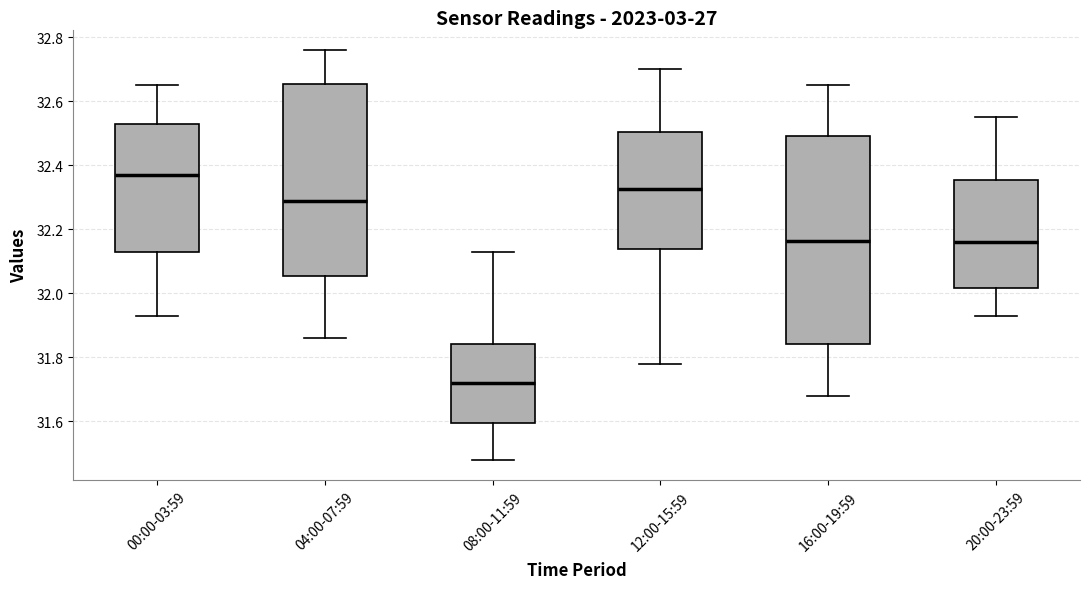

Which box is the tallest, from its lower edge to its upper edge?

16:00-19:59